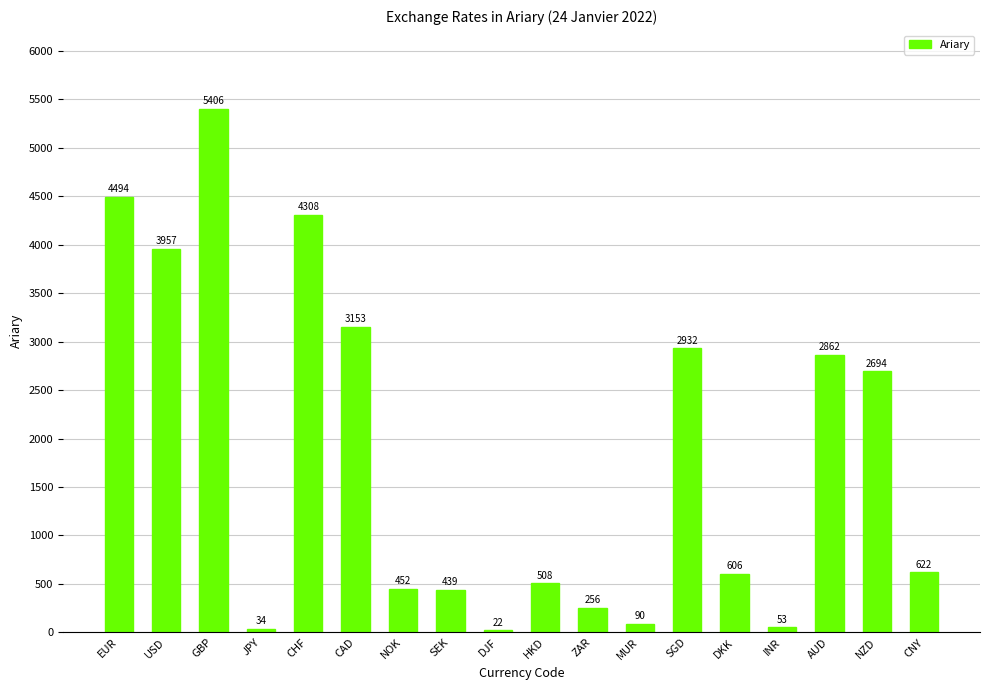

What is the label of the 15th bar from the right?

JPY